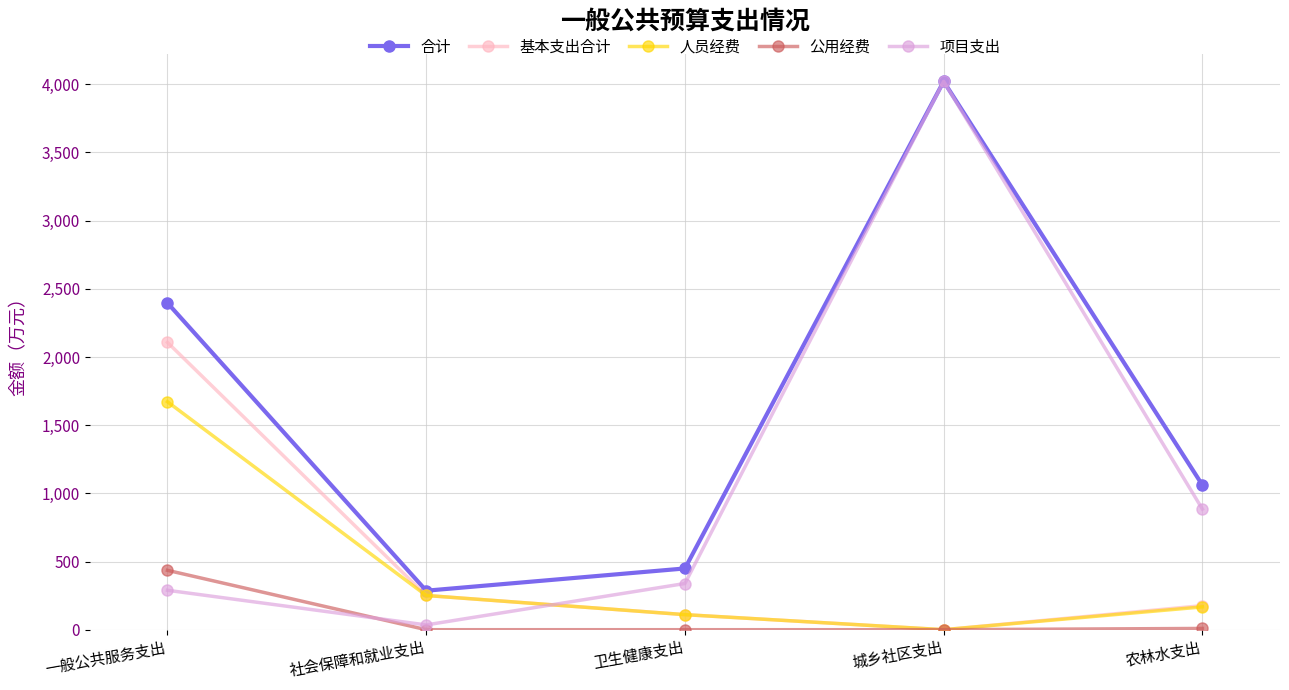

In 项目支出, how many points are lower than both neighbors (excluding endpoints)?

1